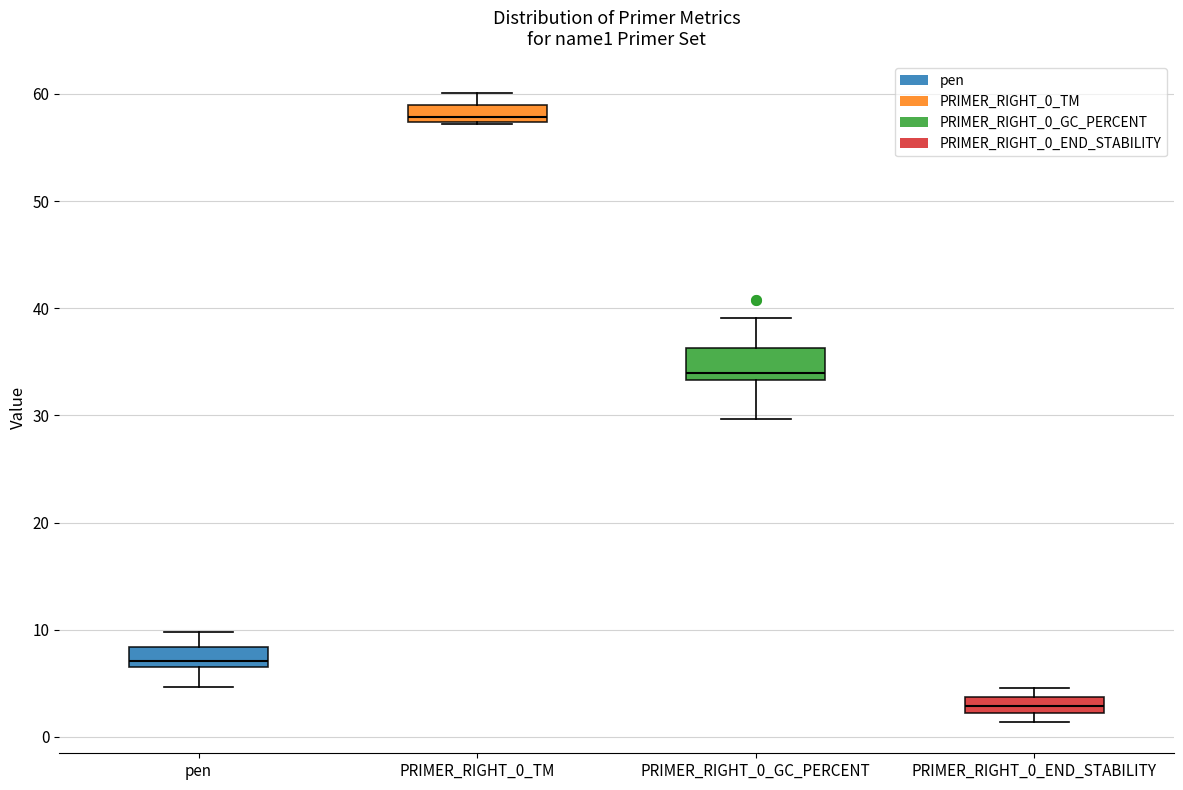

Comparing the boxes themselves (not the whiskers), which one is the tallest?

PRIMER_RIGHT_0_GC_PERCENT